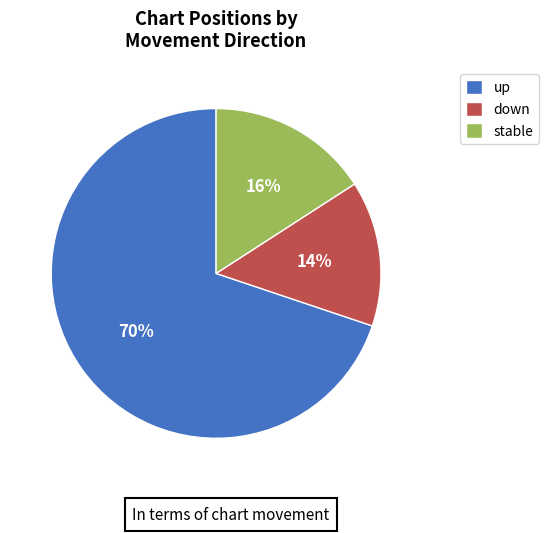

Which category has the biggest portion of the pie?

up